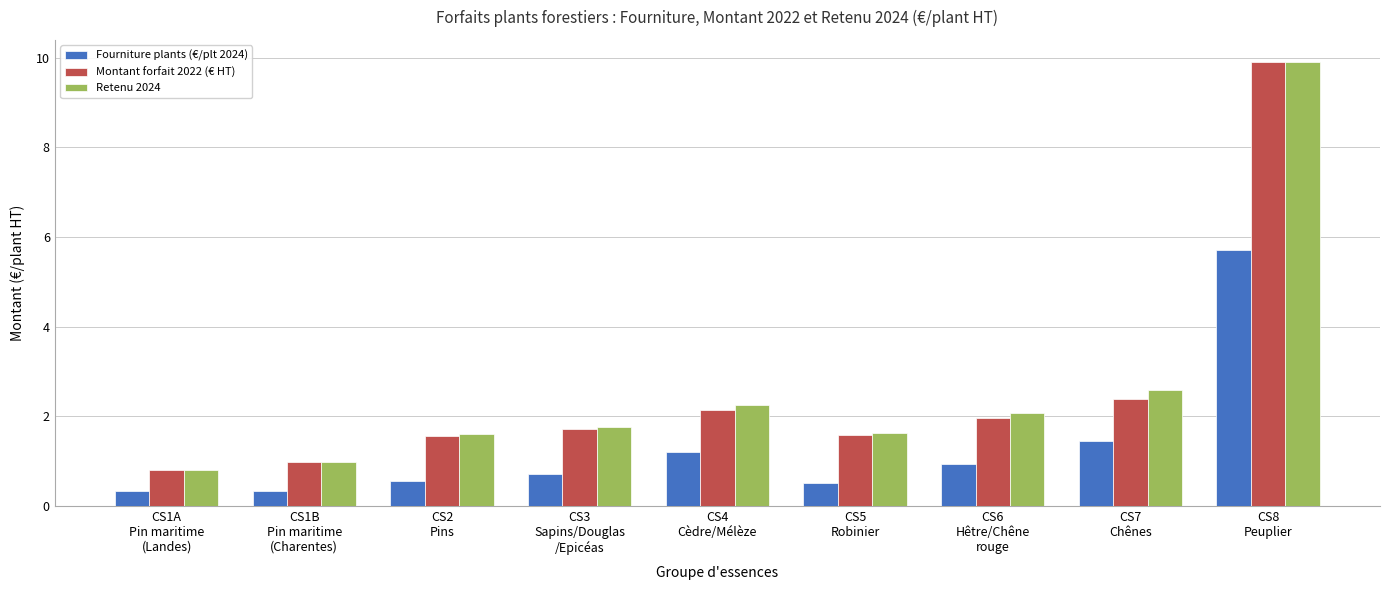

Is it true that Montant forfait 2022 (€ HT) equals 1.4 at CS7
Chênes?

False